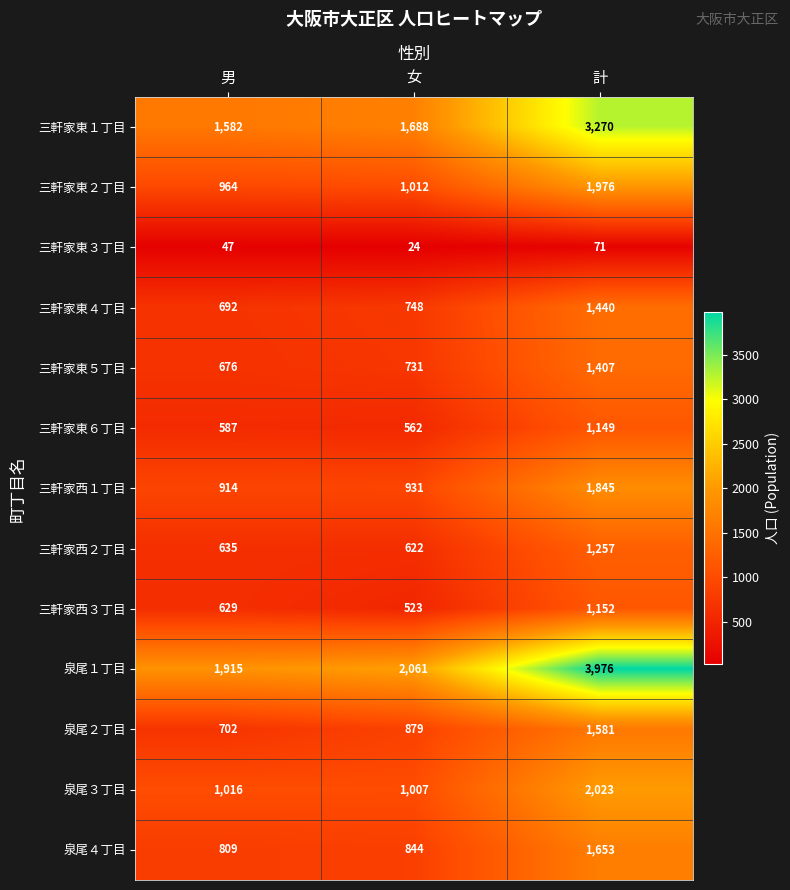

How many series are shown in this chart?

13